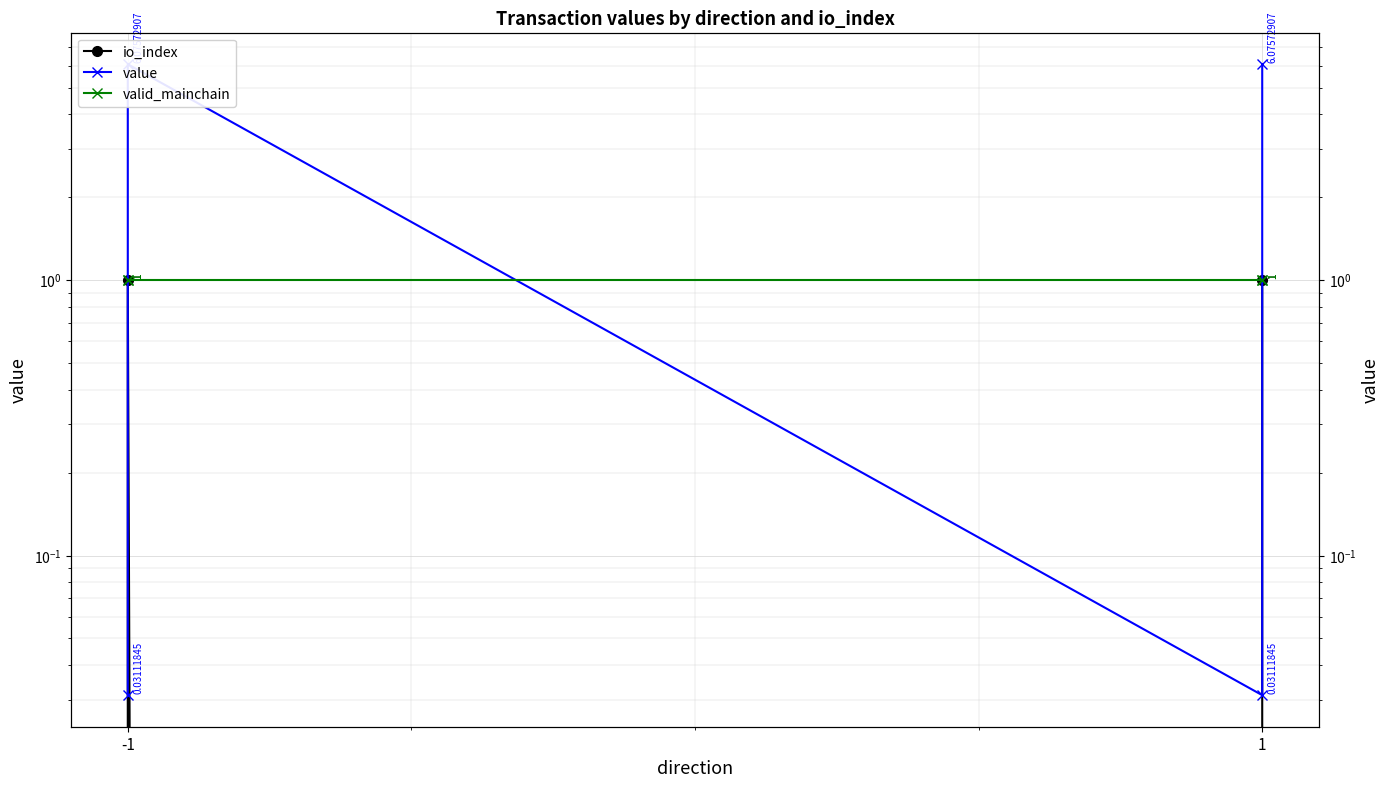

Which series has the widest spread of values?

value